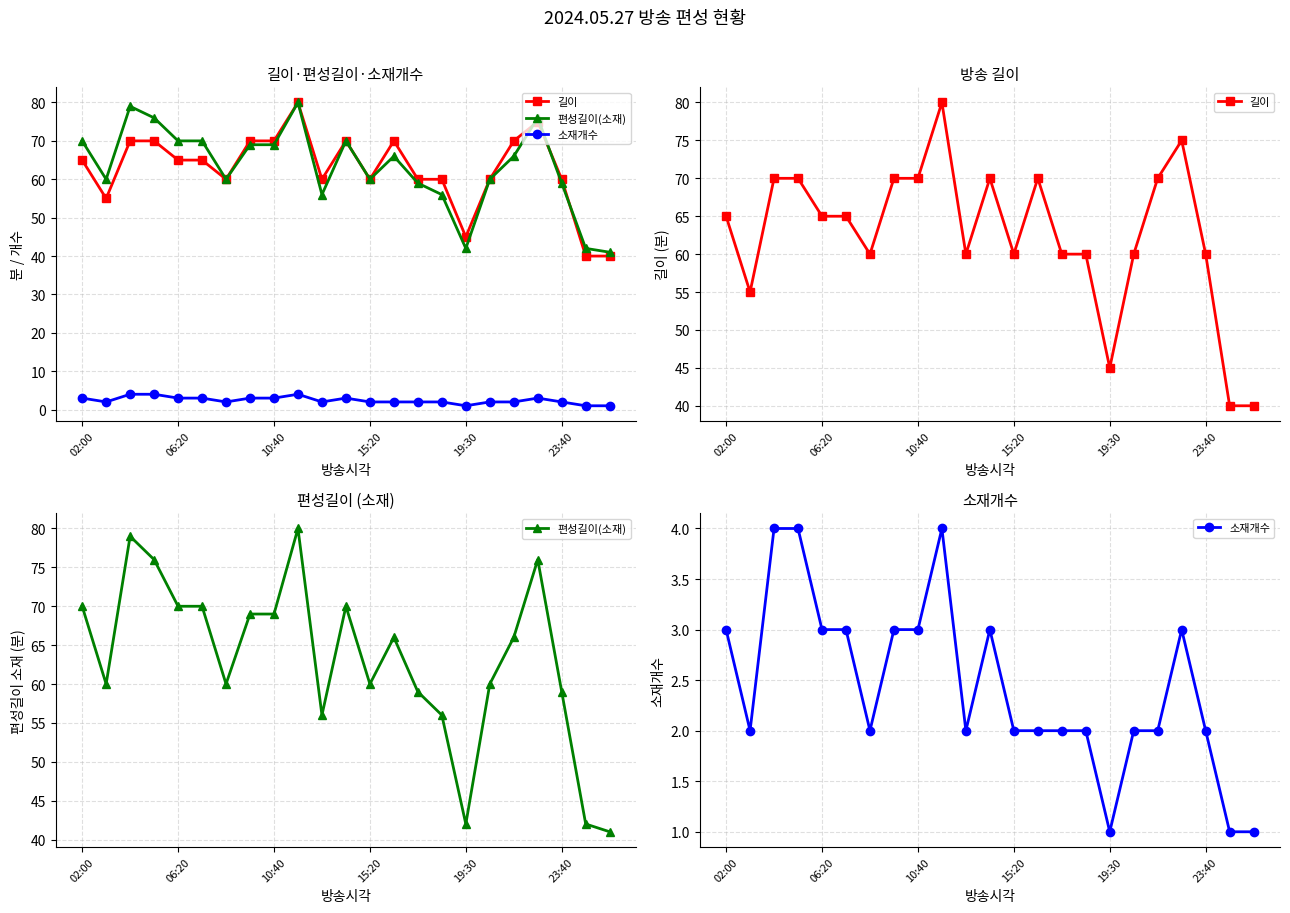

The 소재개수 series shows 3 at 18. True or false?

False